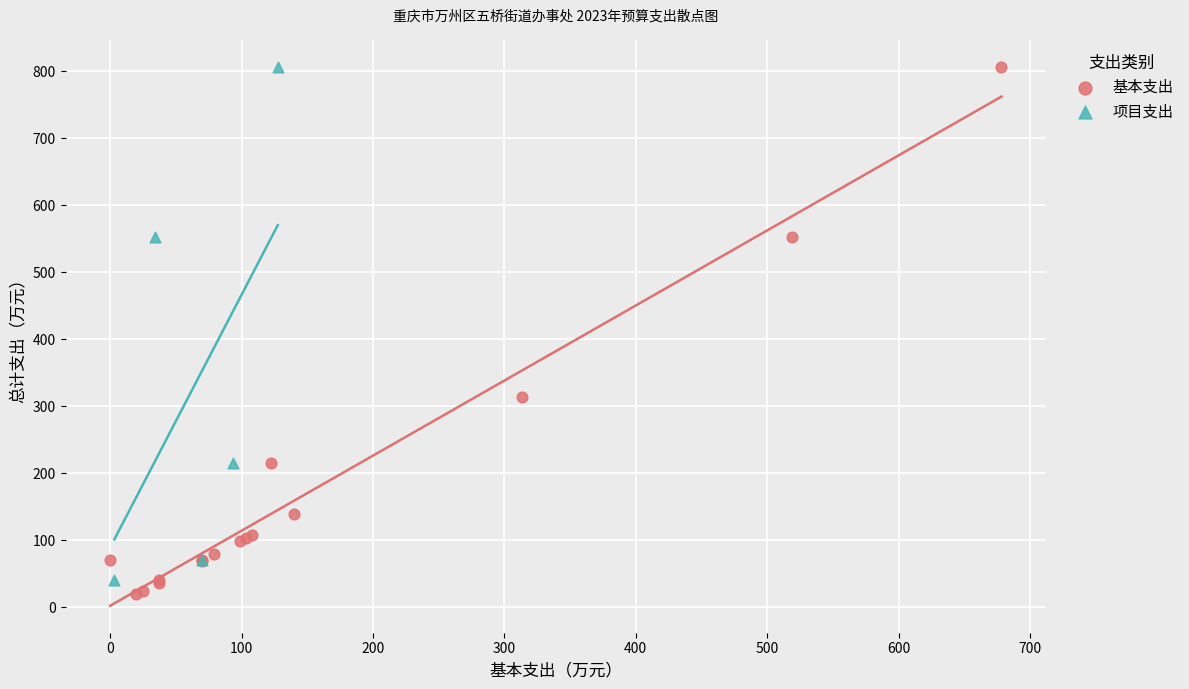

What are all the series names shown in the legend?

基本支出, 项目支出